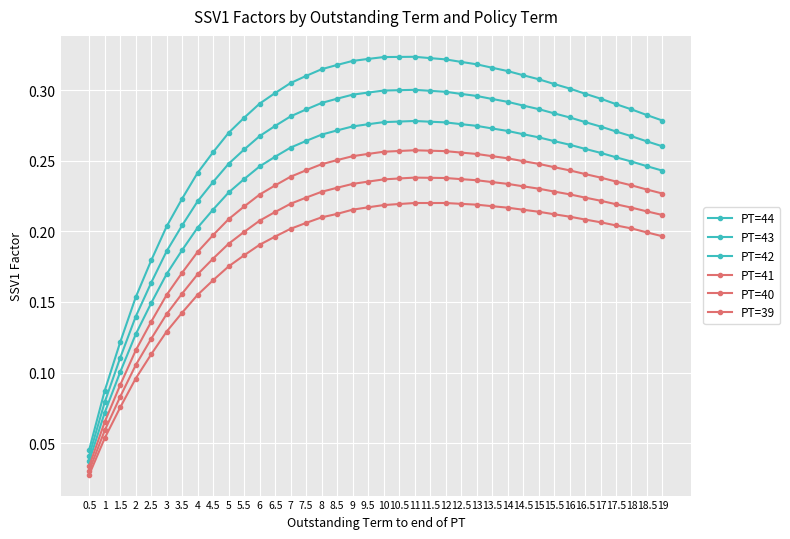

Does the chart have visible grid lines?

Yes